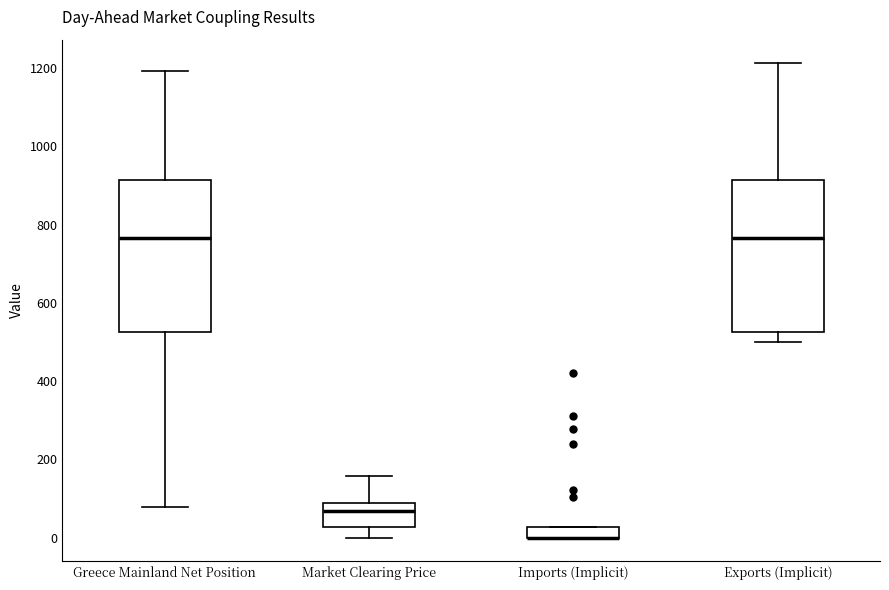

Where does the median line of the box for Exports (Implicit) sit on the y-axis? The values are not printed on the chart, so give them approximately, as read against the axis.

760